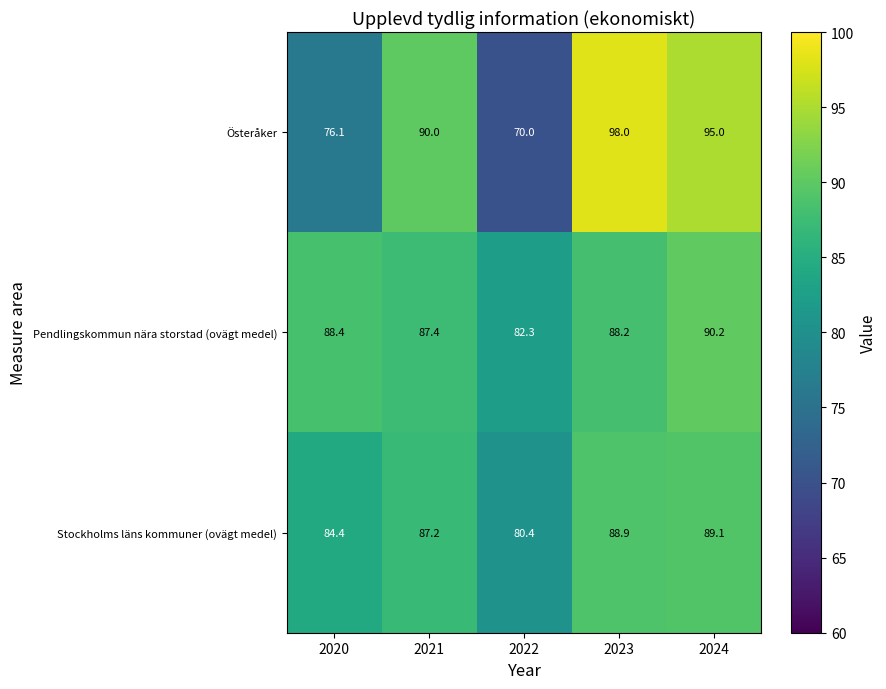

What is the difference between the Stockholms läns kommuner (ovägt medel) values at 2024 and 2022?

8.7